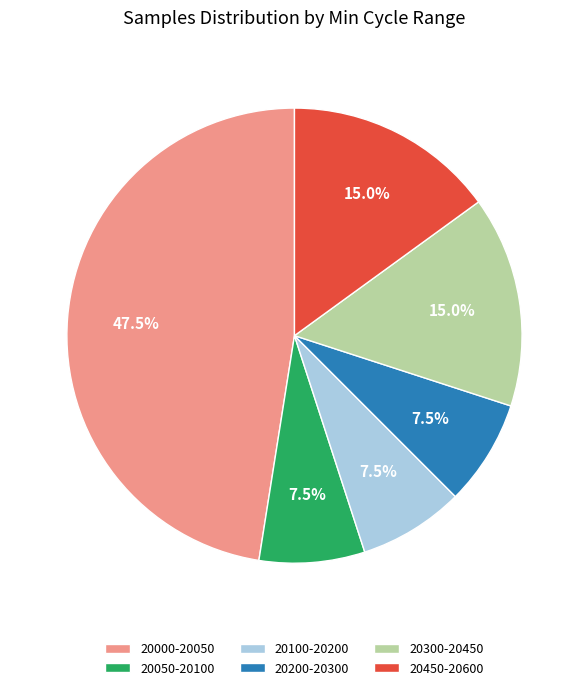

How many slices are in this pie chart?

6